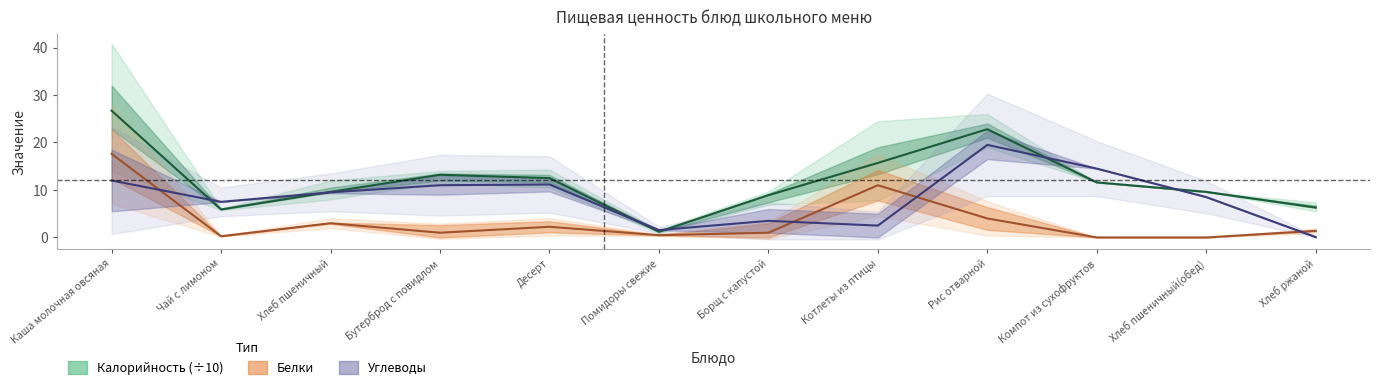

Which series has the largest total across all categories?

Калорийность